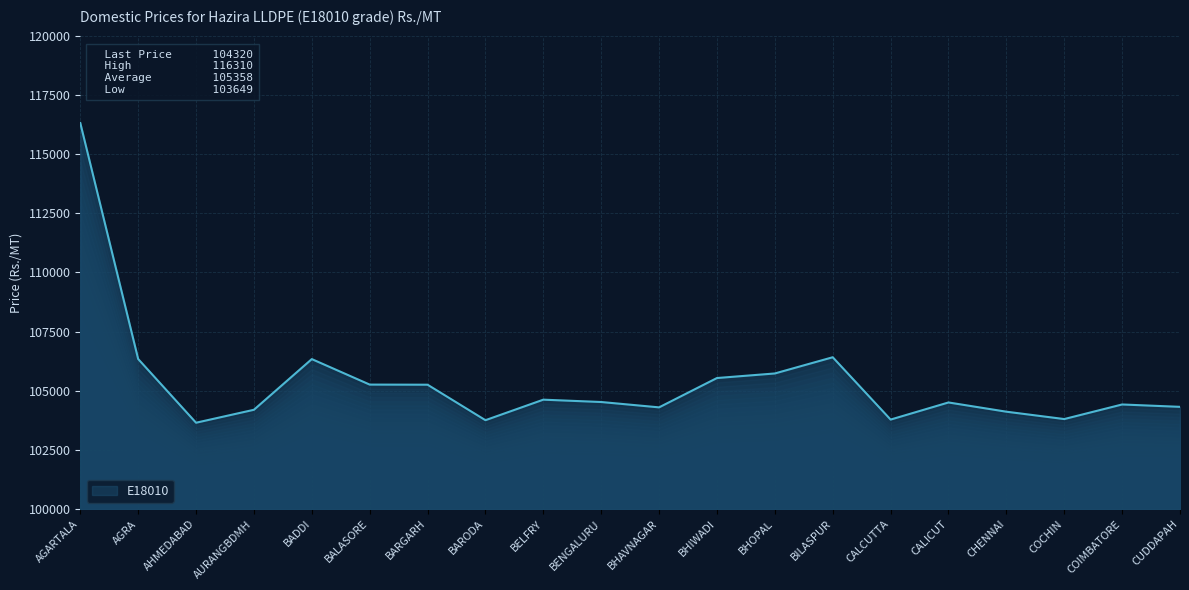

Approximately how many times larger is the value at BALASORE compared to AHMEDABAD?

1.0